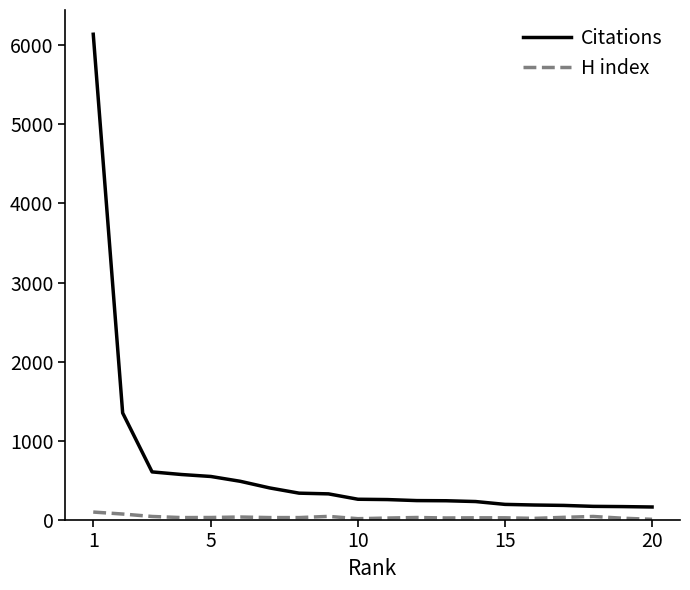

What is the difference between the maximum and minimum values in the H index series?

92